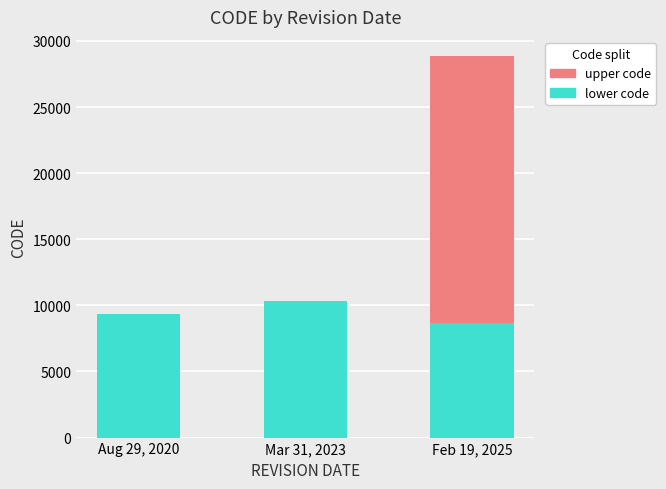

What is the sum of all lower code values?

28374